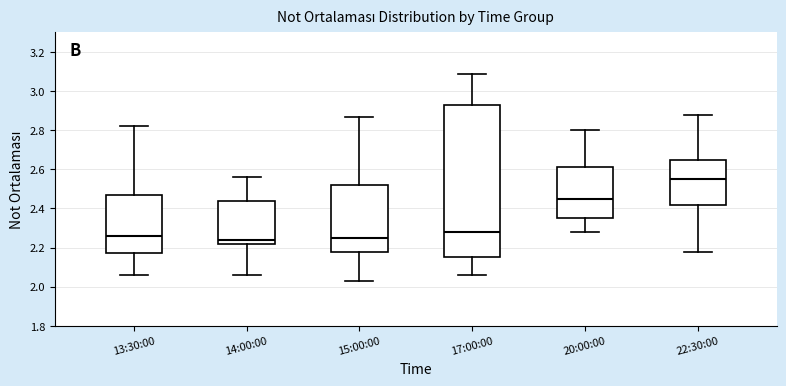

Where does the upper whisker of the box for 17:00:00 end on the y-axis? The values are not printed on the chart, so give them approximately, as read against the axis.

3.10